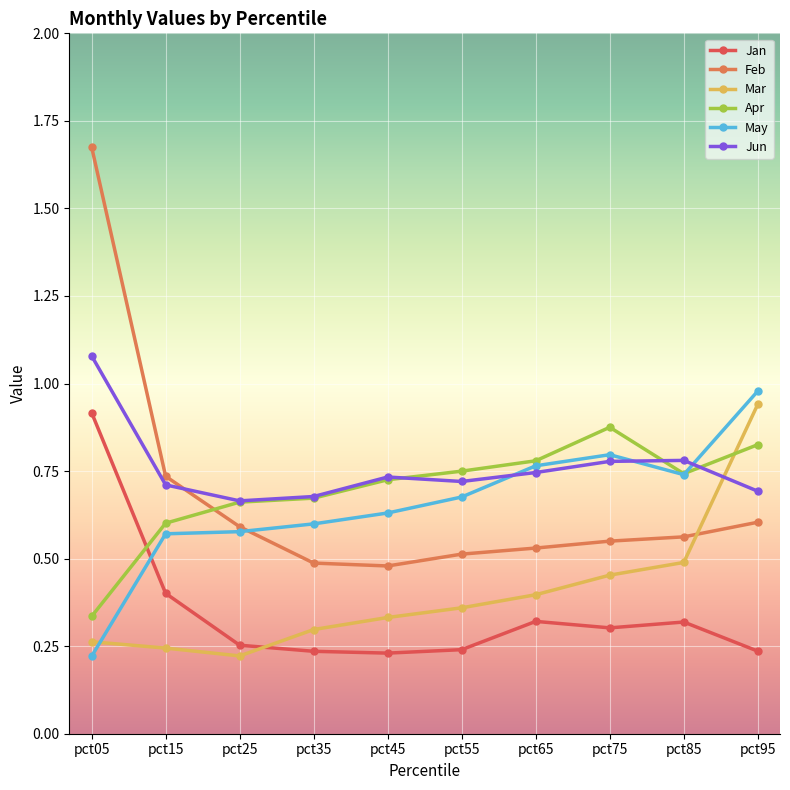

At which label does Mar reach its peak?

pct95